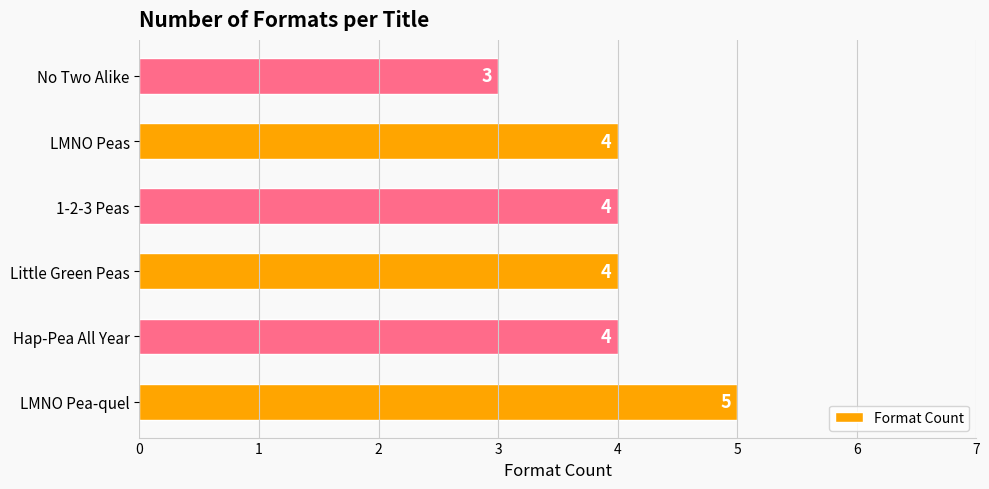

Which has a higher value, No Two Alike or LMNO Pea-quel?

LMNO Pea-quel